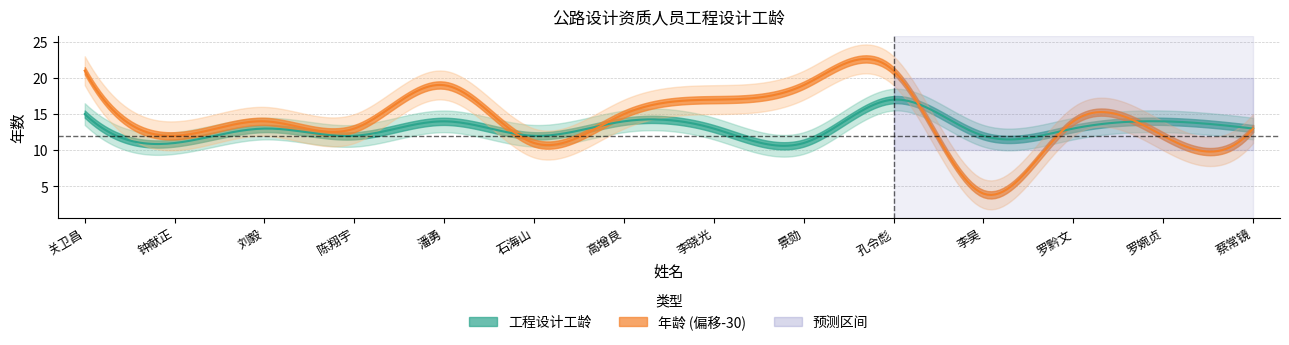

What is the minimum value shown in the chart?

11